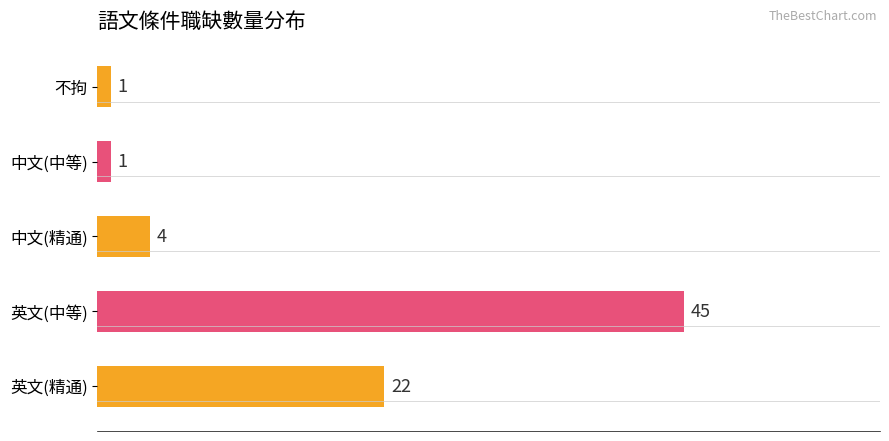

Are the bars horizontal?

Yes